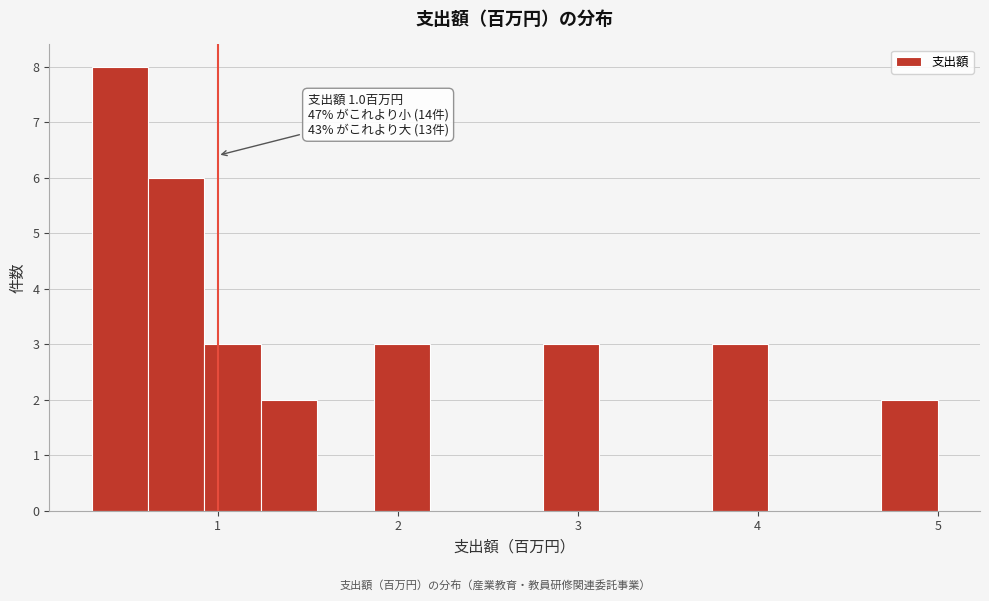

Around what value on the x-axis is the tallest bar? Give the approximate position of its centre, as read against the axis.

0.5